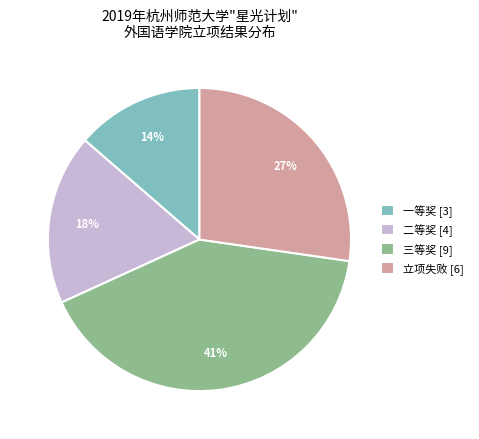

How many slices are in this pie chart?

4